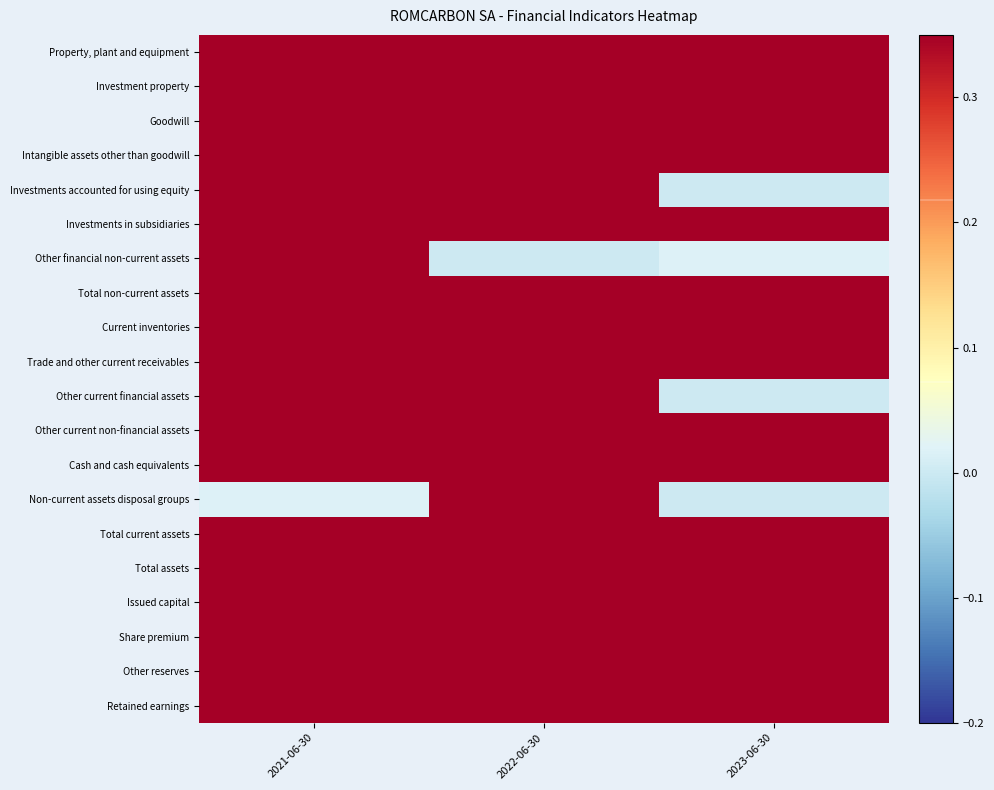

Reading left to right, list all the values displayed in this chart.

Property, plant and equipment: 2021-06-30=1.0	2022-06-30=0.9	2023-06-30=0.9
Investment property: 2021-06-30=1.0	2022-06-30=0.9	2023-06-30=0.8
Goodwill: 2021-06-30=1.0	2022-06-30=1.0	2023-06-30=1.0
Intangible assets other than goodwill: 2021-06-30=0.6	2022-06-30=0.5	2023-06-30=1.0
Investments accounted for using equity: 2021-06-30=1.0	2022-06-30=1.0	2023-06-30=0.0
Investments in subsidiaries: 2021-06-30=0.7	2022-06-30=0.7	2023-06-30=1.0
Other financial non-current assets: 2021-06-30=1.0	2022-06-30=0.0	2023-06-30=0.0
Total non-current assets: 2021-06-30=1.0	2022-06-30=0.9	2023-06-30=0.8
Current inventories: 2021-06-30=0.7	2022-06-30=1.0	2023-06-30=0.9
Trade and other current receivables: 2021-06-30=0.8	2022-06-30=1.0	2023-06-30=1.0
Other current financial assets: 2021-06-30=1.0	2022-06-30=0.9	2023-06-30=-0.0
Other current non-financial assets: 2021-06-30=0.9	2022-06-30=1.0	2023-06-30=1.0
Cash and cash equivalents: 2021-06-30=0.6	2022-06-30=0.9	2023-06-30=1.0
Non-current assets disposal groups: 2021-06-30=0.0	2022-06-30=1.0	2023-06-30=0.0
Total current assets: 2021-06-30=0.7	2022-06-30=1.0	2023-06-30=0.9
Total assets: 2021-06-30=0.9	2022-06-30=1.0	2023-06-30=0.9
Issued capital: 2021-06-30=0.5	2022-06-30=0.5	2023-06-30=1.0
Share premium: 2021-06-30=1.0	2022-06-30=1.0	2023-06-30=1.0
Other reserves: 2021-06-30=1.0	2022-06-30=1.0	2023-06-30=1.0
Retained earnings: 2021-06-30=0.9	2022-06-30=1.0	2023-06-30=0.7